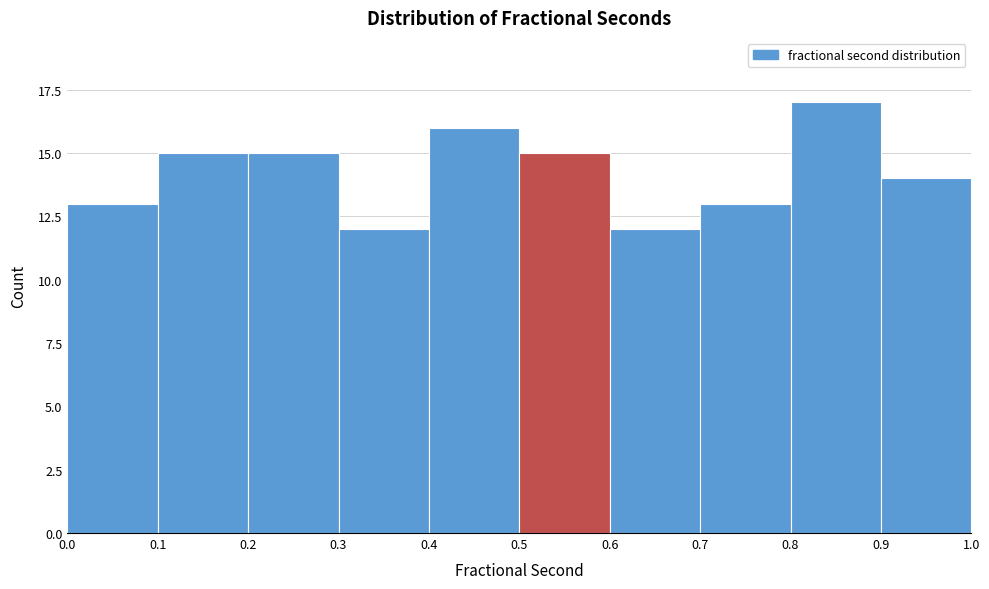

How tall is the bar that spans 0.6 to 0.7 on the x-axis? The values are not printed on the chart, so give them approximately, as read against the axis.

12